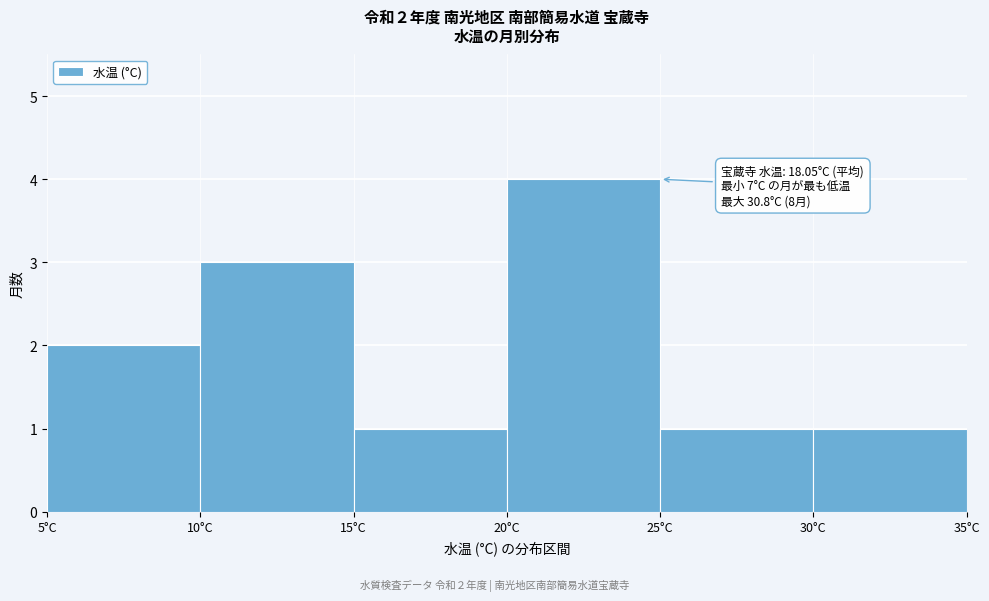

Over which range of the x-axis is the bar tallest?

20 to 25